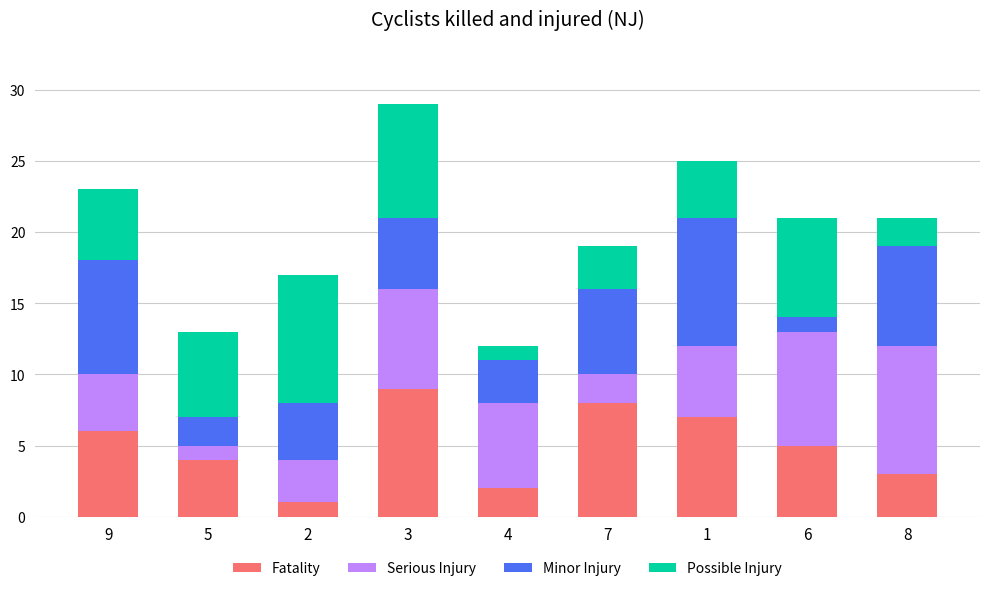

What is the sum of all Fatality values?

45